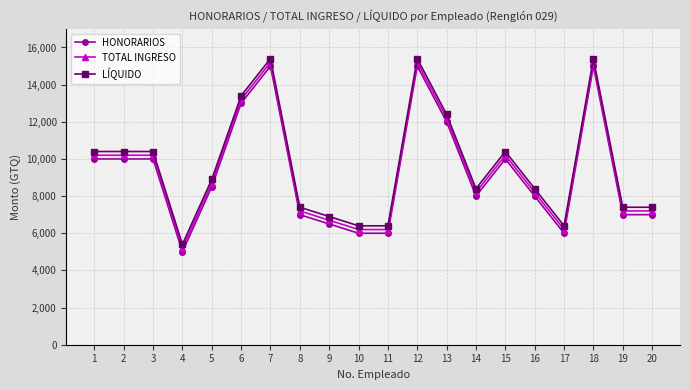

True or false: HONORARIOS and TOTAL INGRESO cross at least once.

False